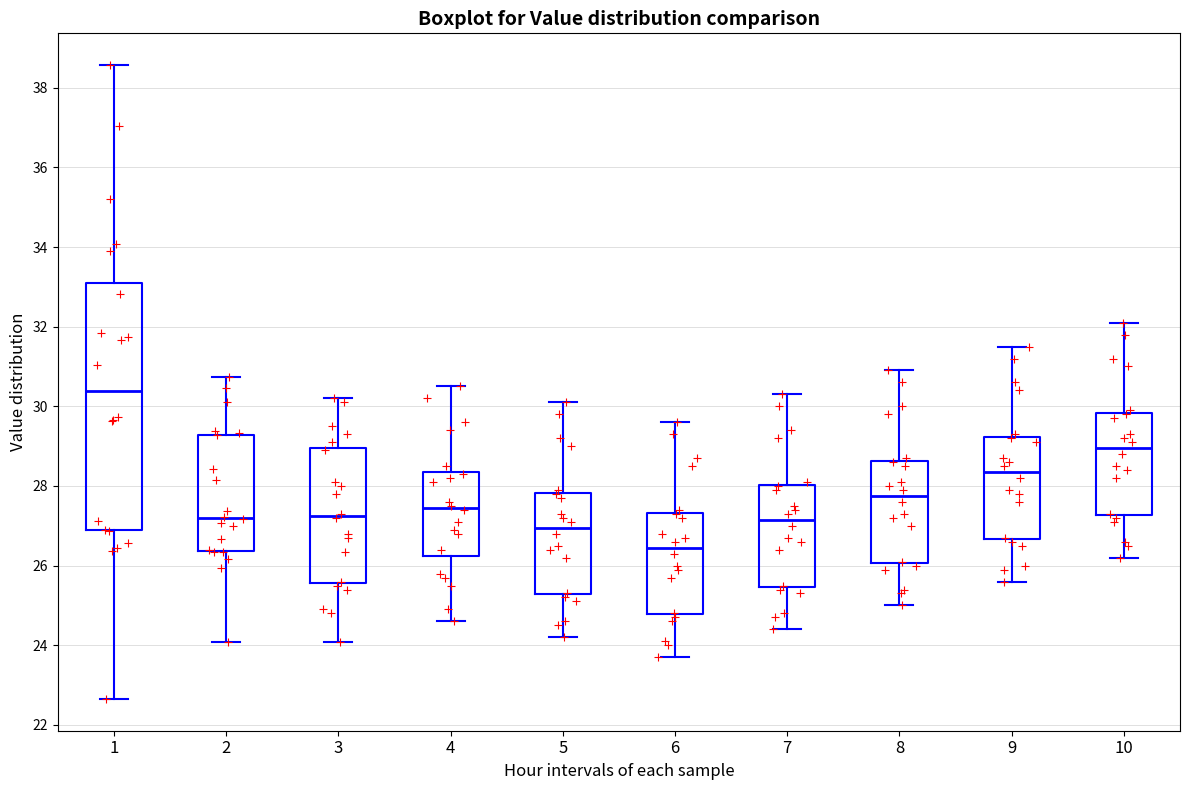

Where is the lower edge of the box at x = 3 on the y-axis? The values are not printed on the chart, so give them approximately, as read against the axis.

25.6